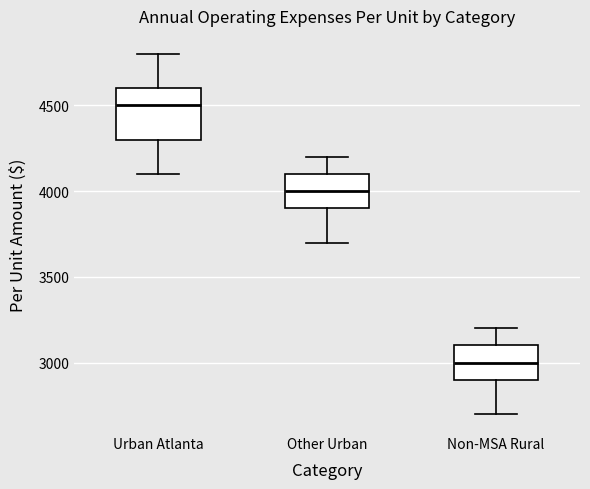

Reading left to right, read every box against the y-axis: the position of its median line, the range the box covers, and the ends of its whiskers. The values are not printed on the chart, so give them approximately, as read against the axis.

Urban Atlanta: median 4500, box 4300 to 4600, whiskers 4100 to 4800
Other Urban: median 4000, box 3900 to 4100, whiskers 3700 to 4200
Non-MSA Rural: median 3000, box 2900 to 3100, whiskers 2700 to 3200